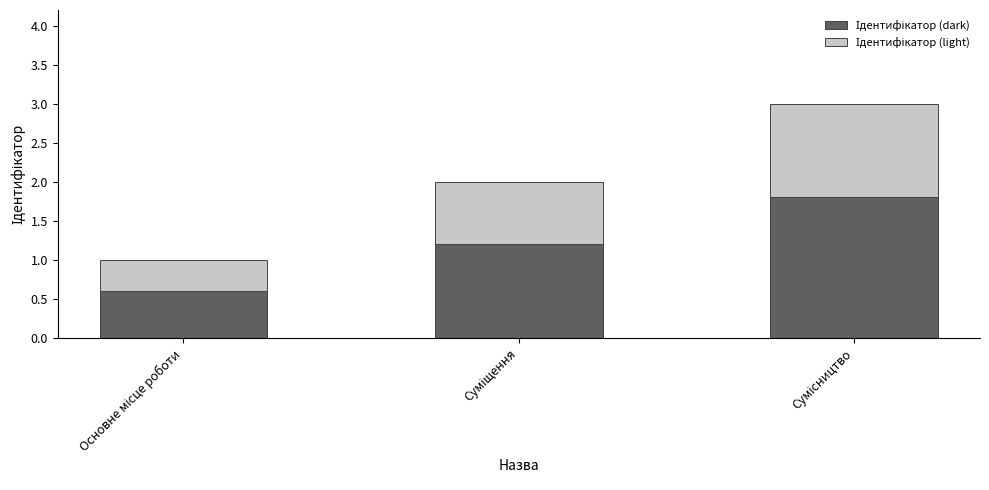

What is the difference between the Ідентифікатор (dark) values at Сумісництво and Суміщення?

0.6